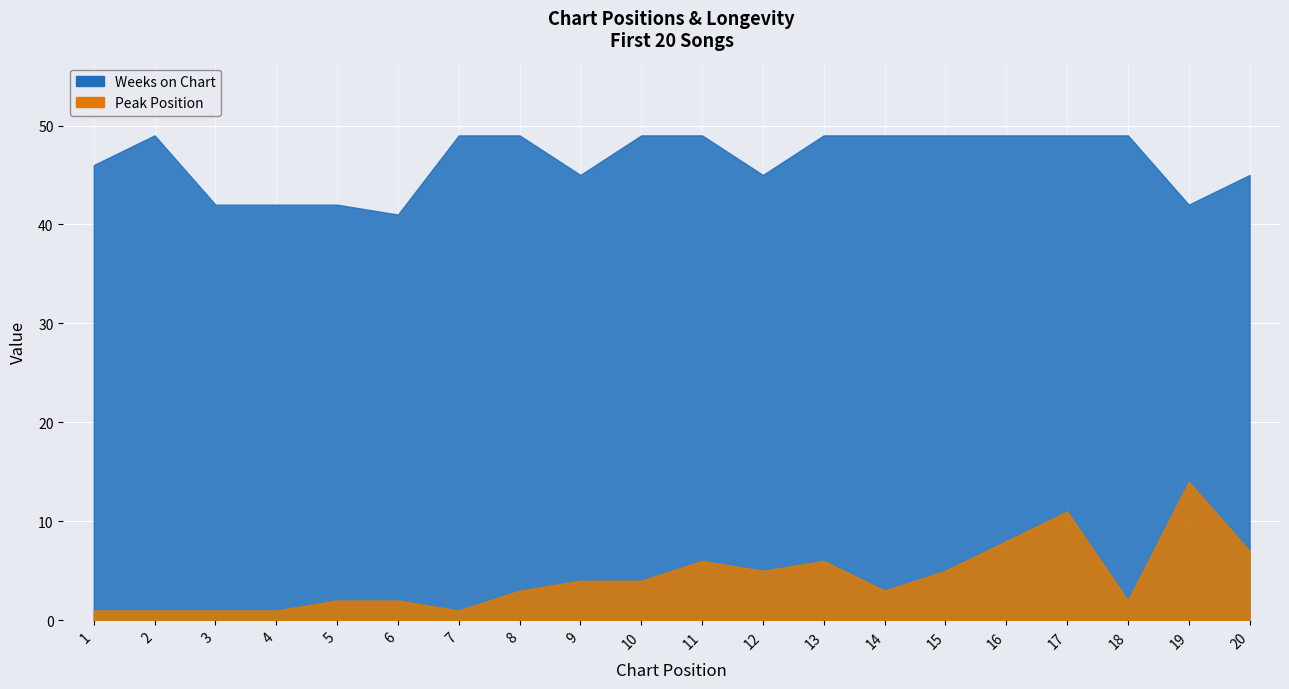

What is the total value across all series at 2?

50